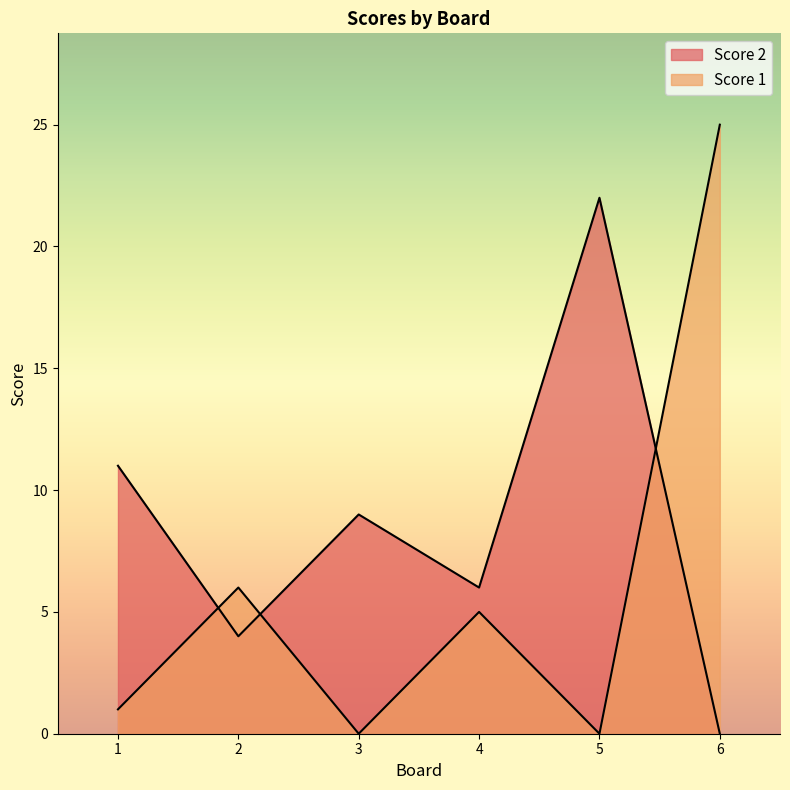

How many data points in Score 1 are above 5?

2